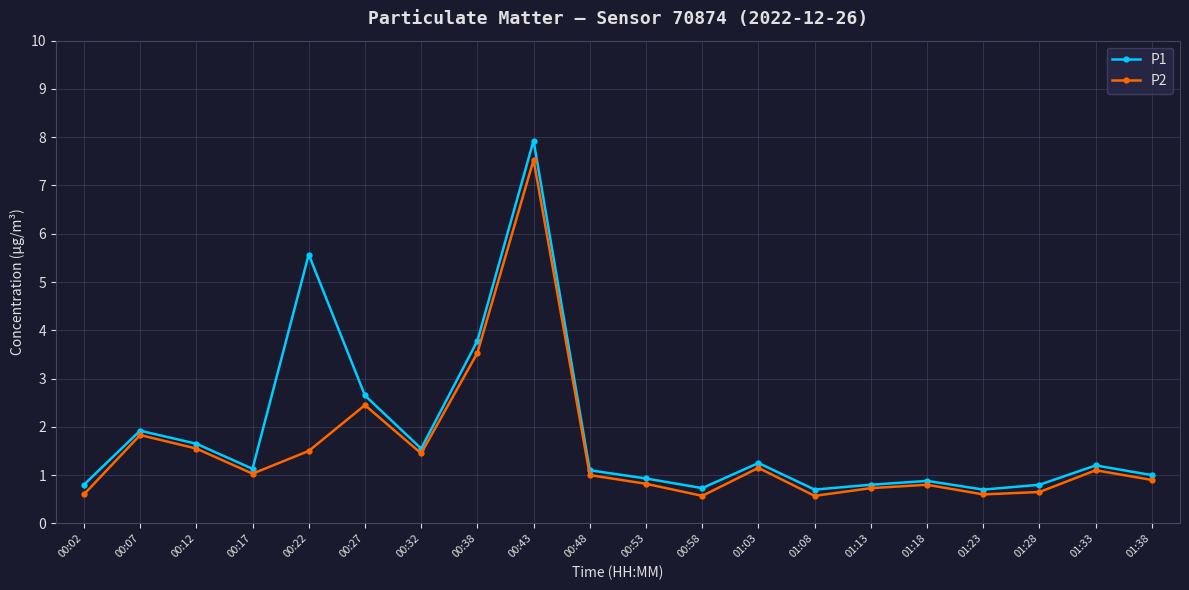

Which series has the widest spread of values?

P1